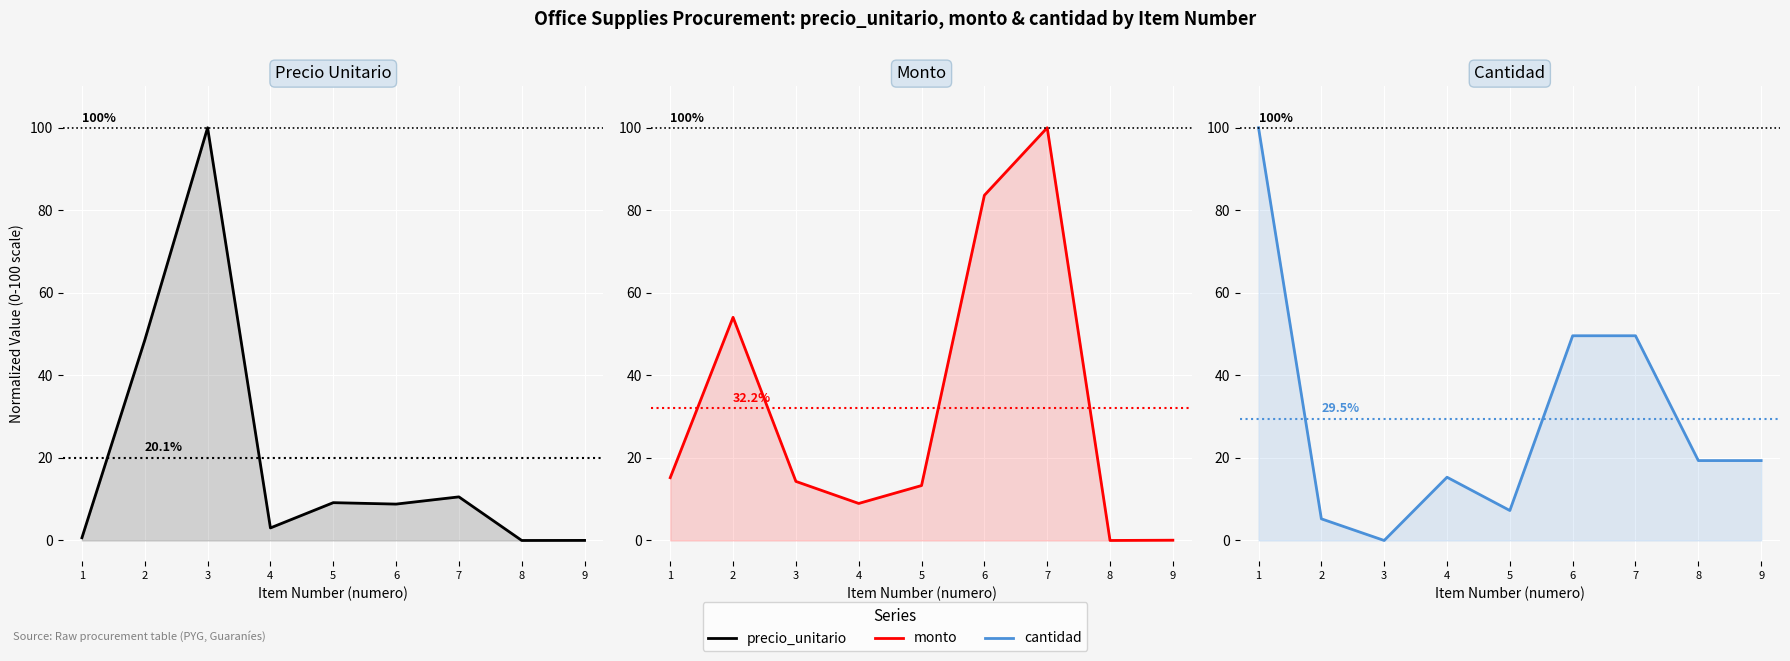

Where is the first local minimum for cantidad?

3